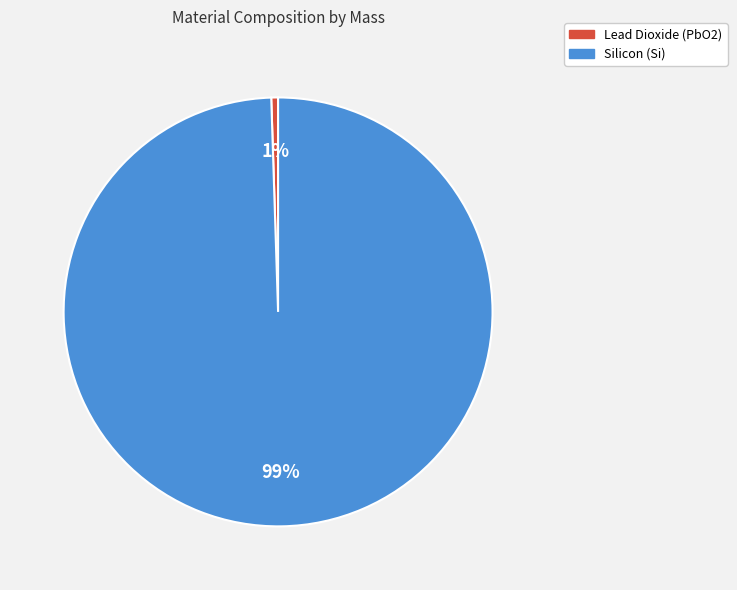

To the nearest percent, what portion does Lead Dioxide (PbO2) represent?

1%